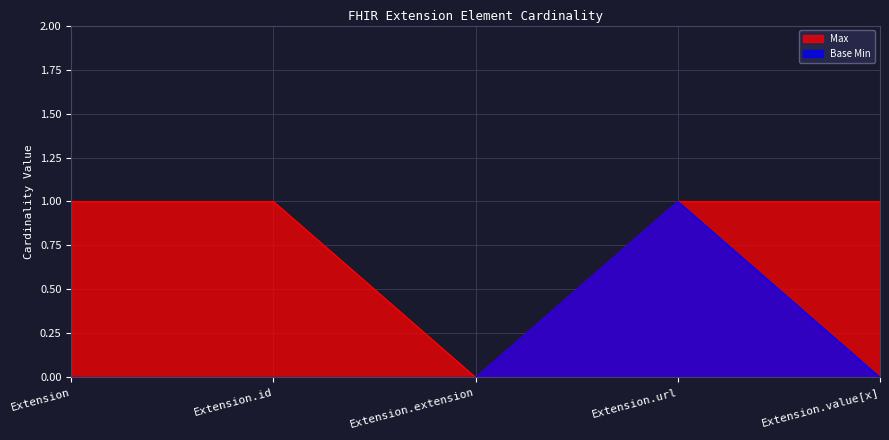

How many positive values does the Max series have?

4